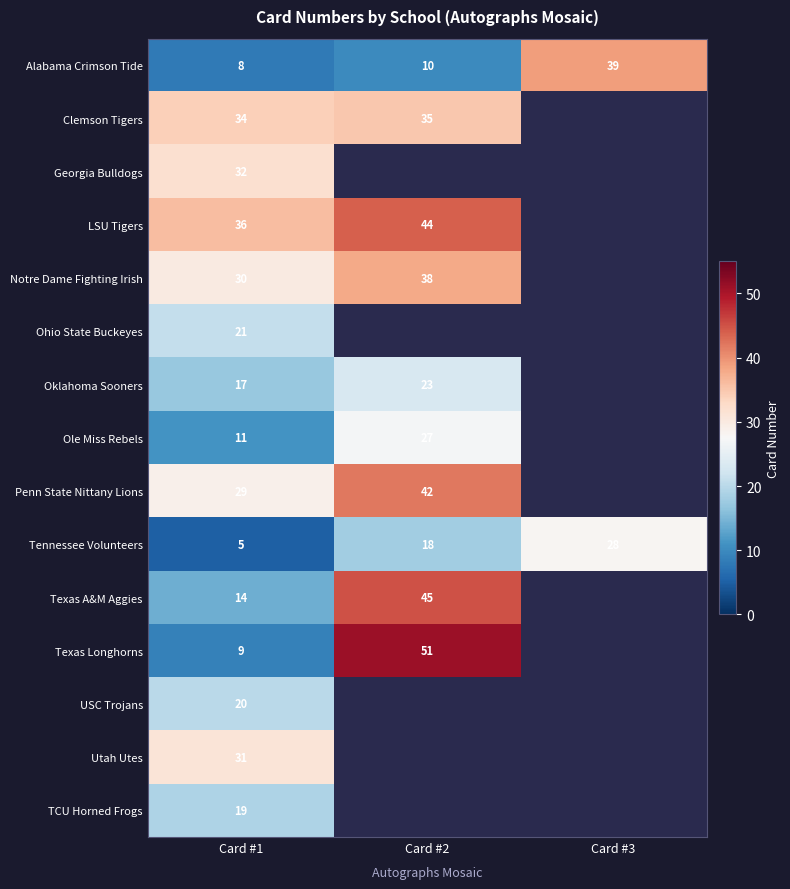

The value of Penn State Nittany Lions at Card #2 is 61.5. True or false?

False